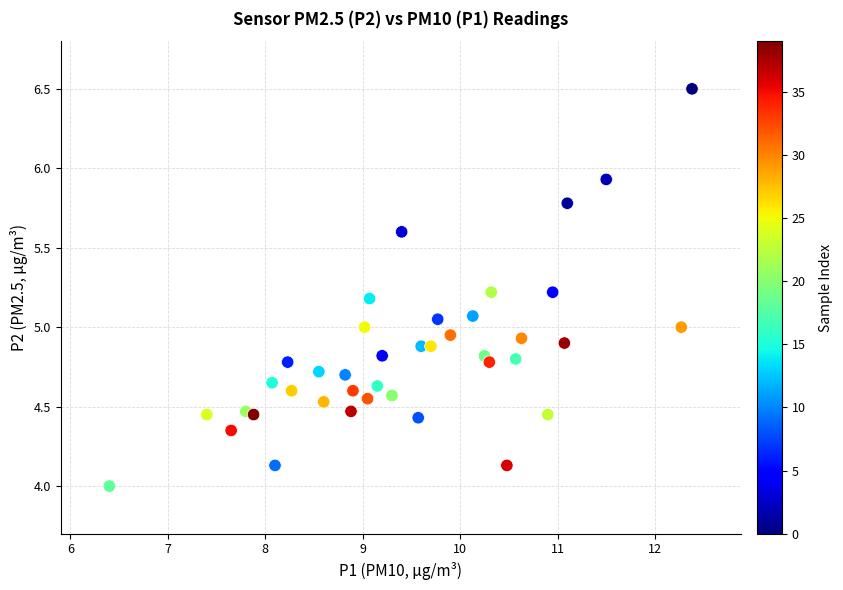

What is the range of Y values (max minus min)?

2.5